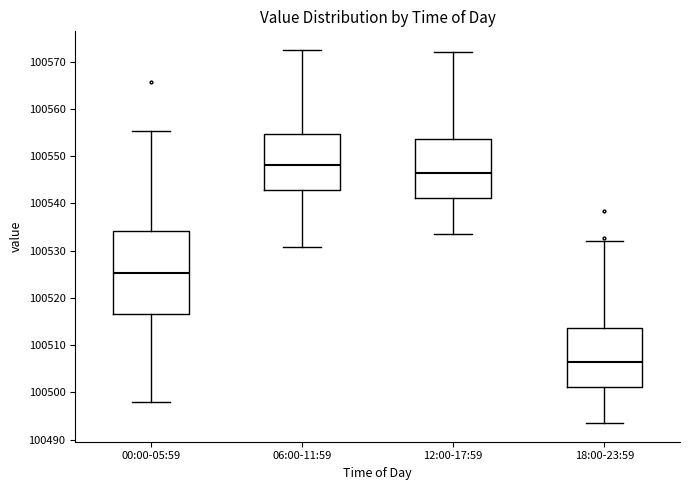

Reading left to right, read every box against the y-axis: the position of its median line, the range the box covers, and the ends of its whiskers. The values are not printed on the chart, so give them approximately, as read against the axis.

00:00-05:59: median 100525, box 100517 to 100534, whiskers 100498 to 100555
06:00-11:59: median 100548, box 100543 to 100555, whiskers 100531 to 100573
12:00-17:59: median 100546, box 100541 to 100554, whiskers 100534 to 100572
18:00-23:59: median 100506, box 100501 to 100514, whiskers 100494 to 100532